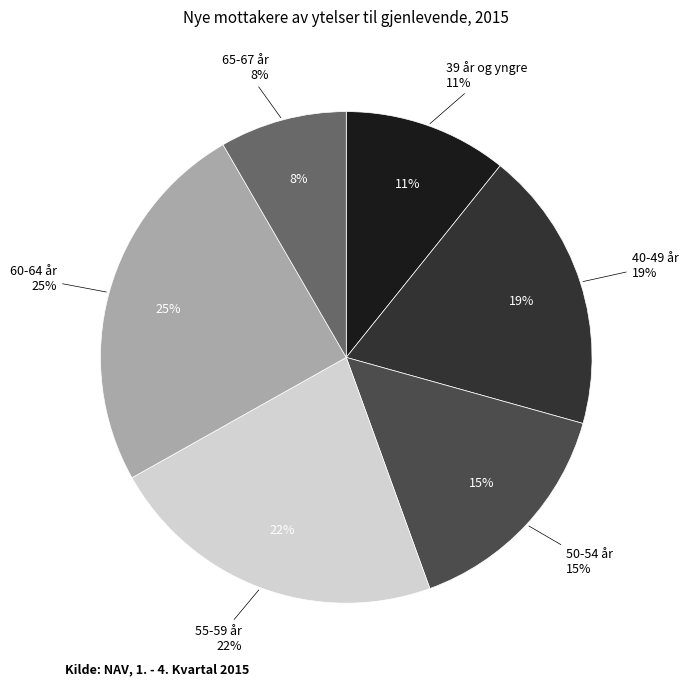

Between 40-49 år and 65-67 år, which is larger?

40-49 år